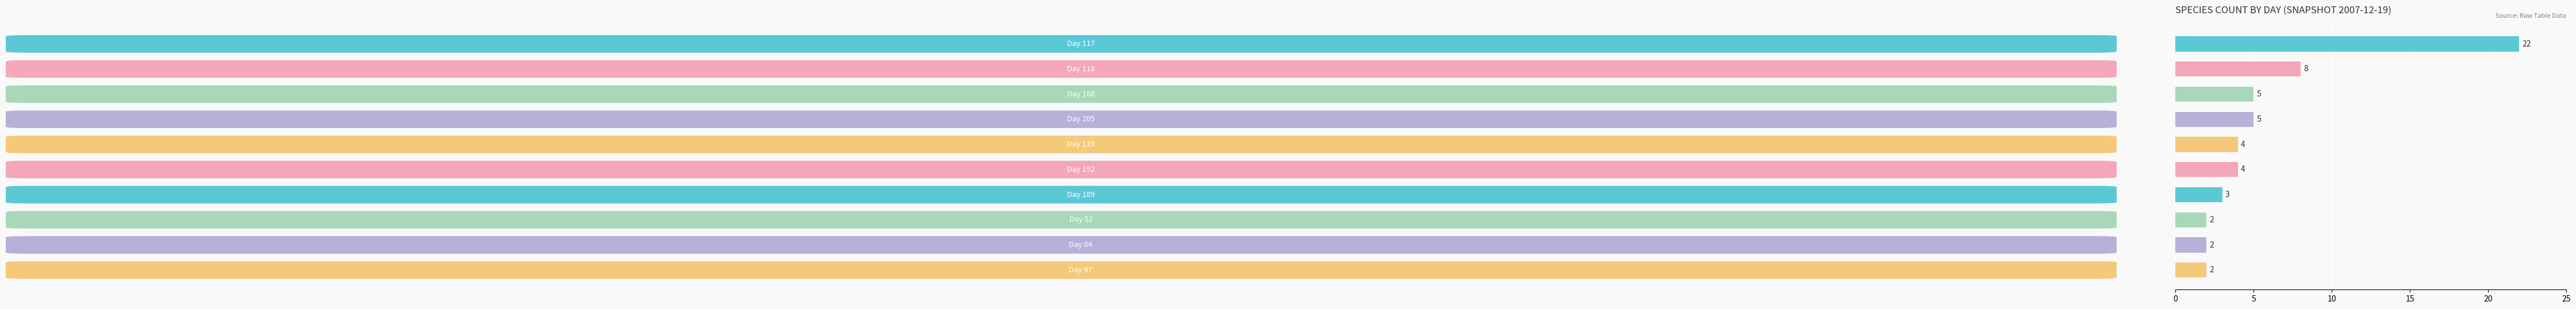

Reading top to bottom, extract all data points from this chart.

22	8	5	5	4	4	3	2	2	2